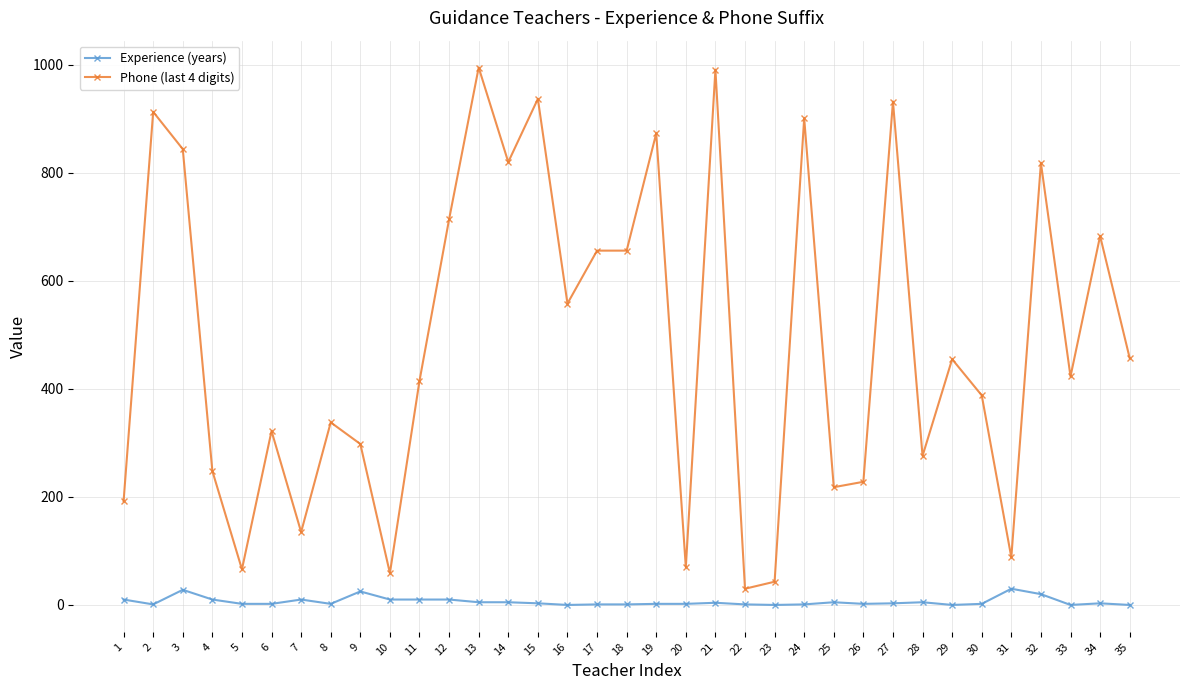

True or false: Phone (last 4 digits) and Experience (years) cross at least once.

False